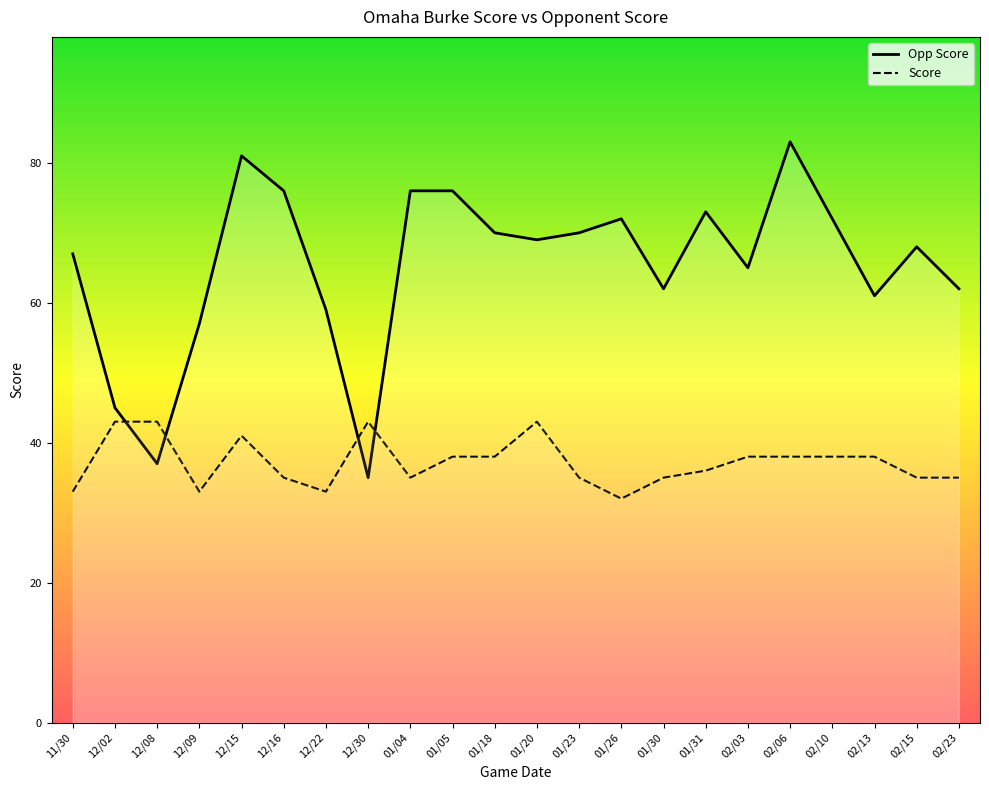

What is the label of the 1st point from the left?

11/30